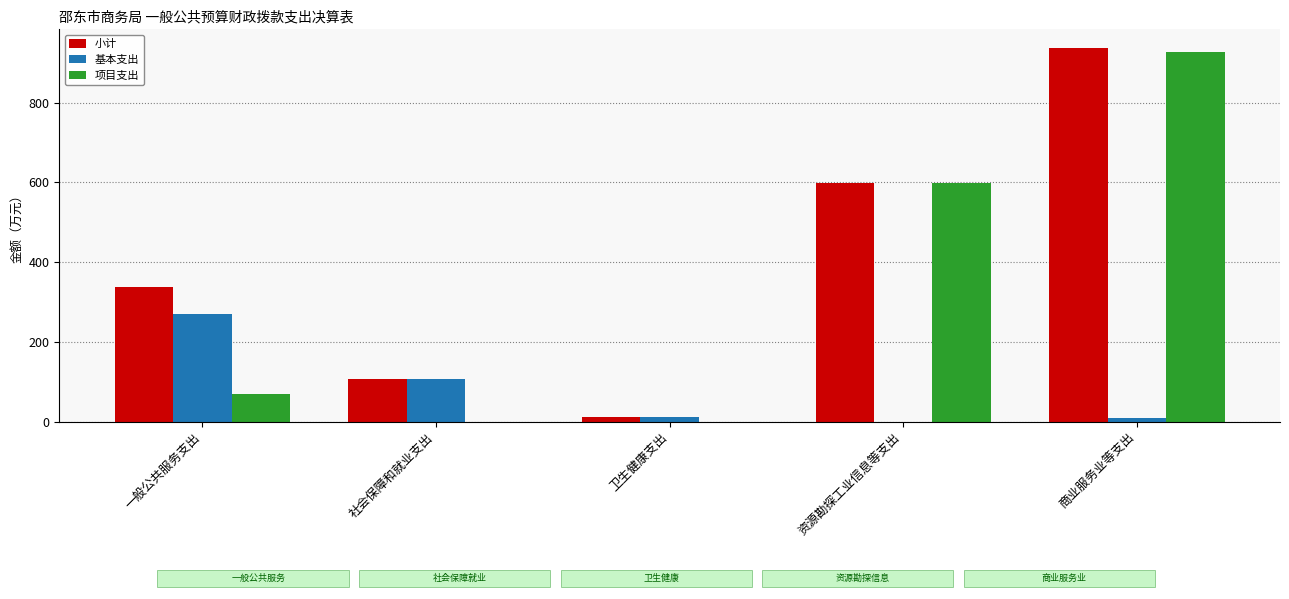

Which series changed the most between 资源勘探工业信息等支出 and 商业服务业等支出?

小计